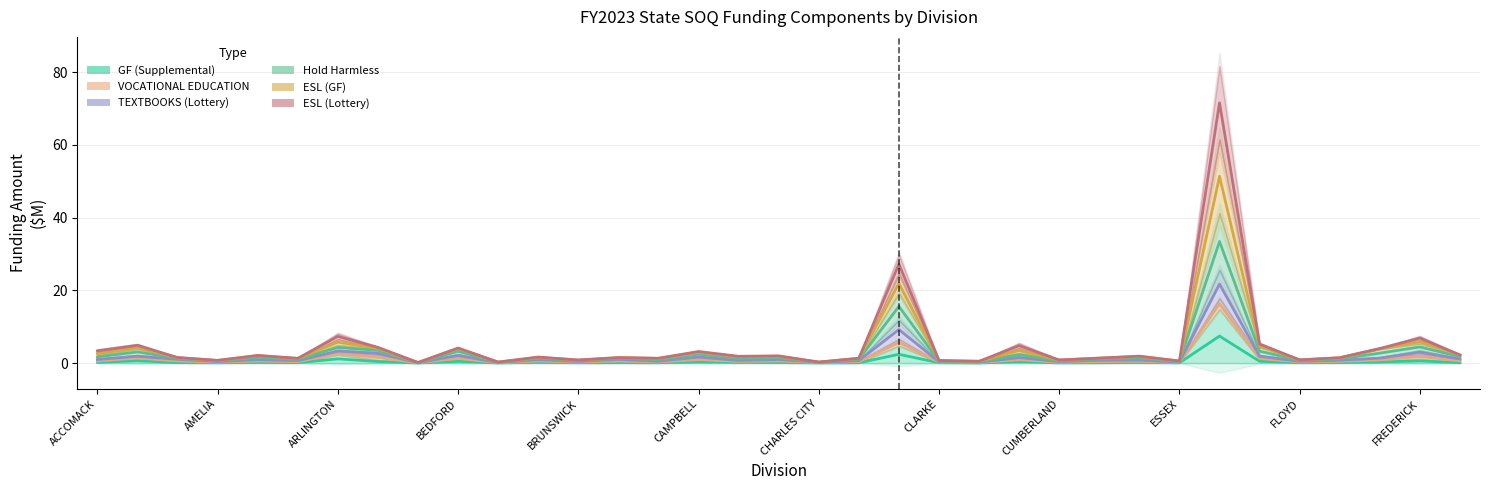

Is this an area chart (filled region under the line)?

No